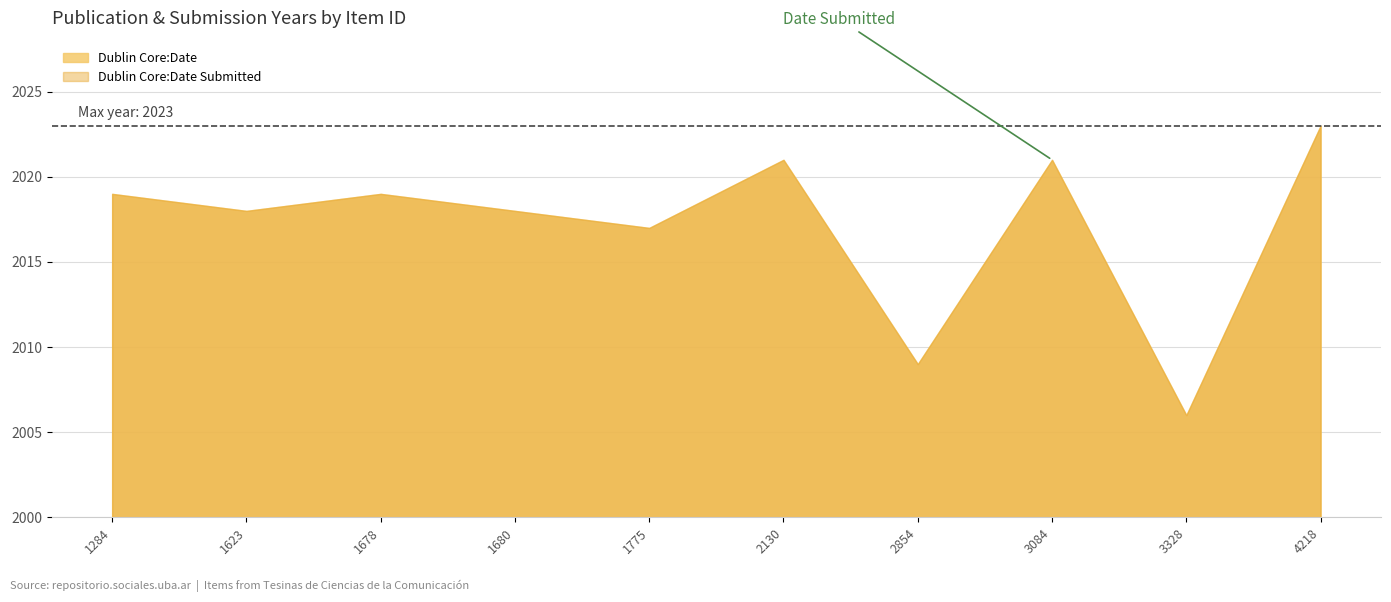

Count the number of categories in the chart.

10